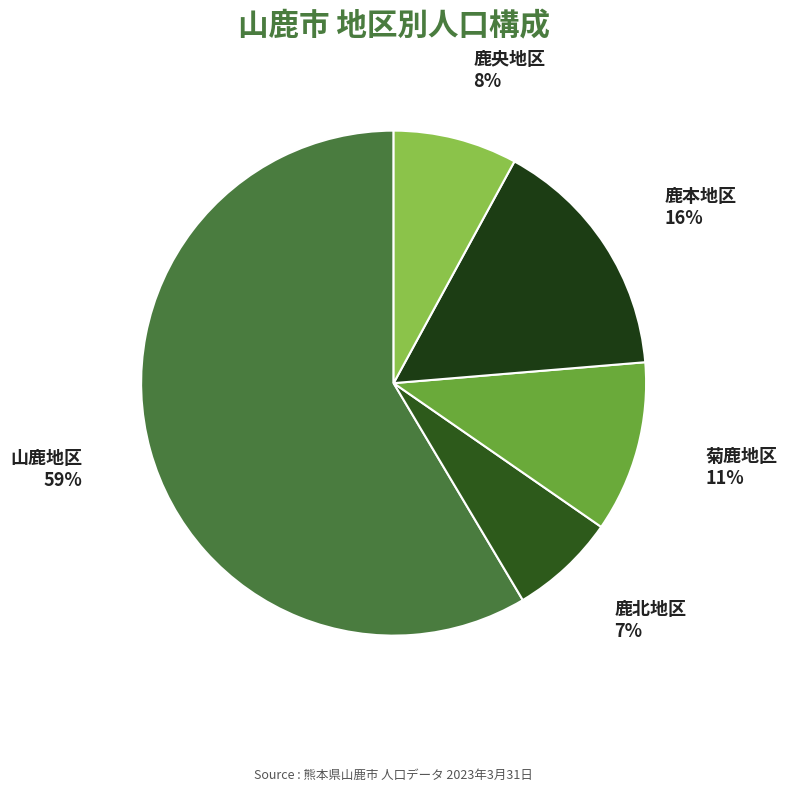

Between 菊鹿地区 and 鹿央地区, which is larger?

菊鹿地区